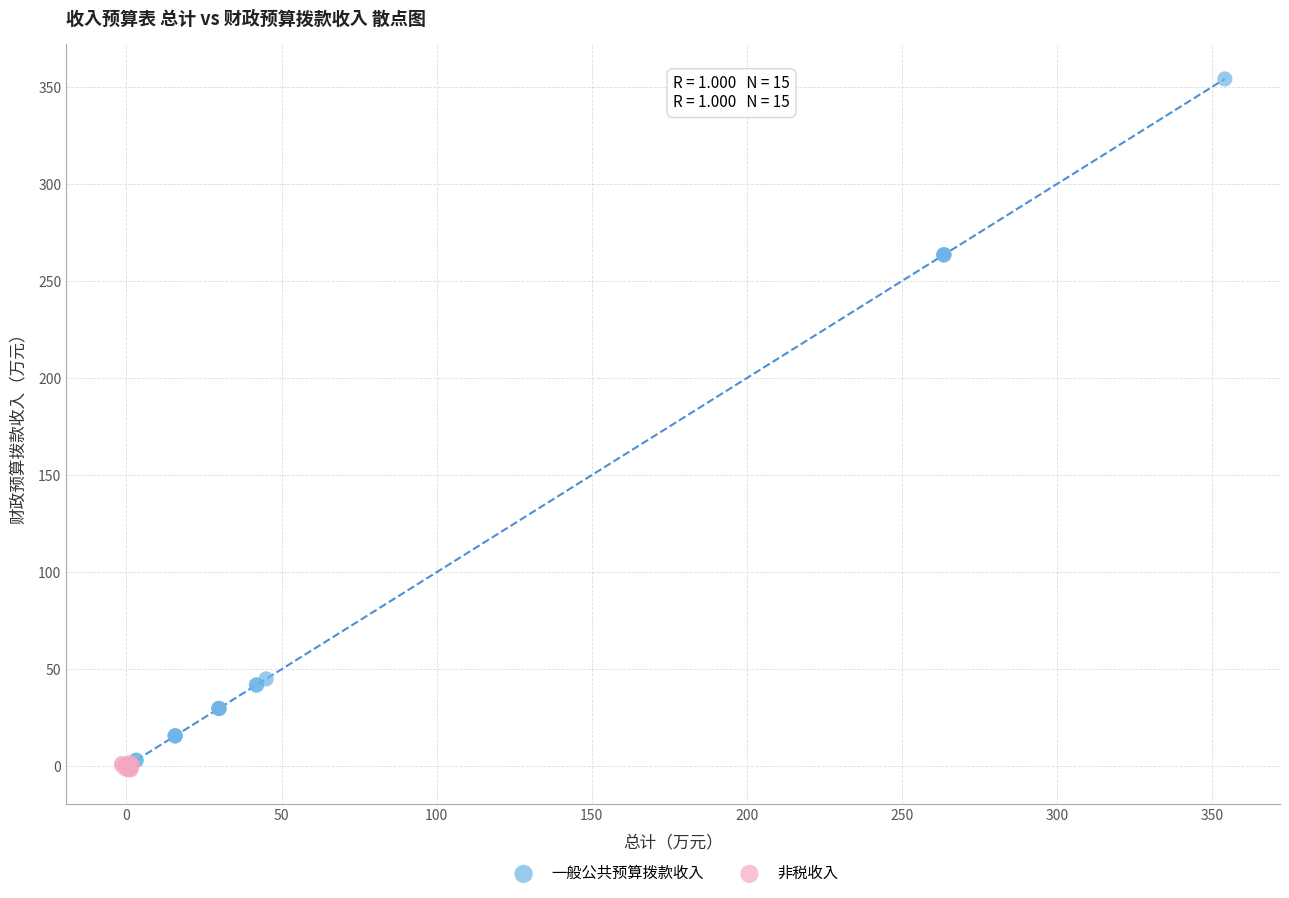

Which series has the largest Y range (max minus min)?

一般公共预算拨款收入